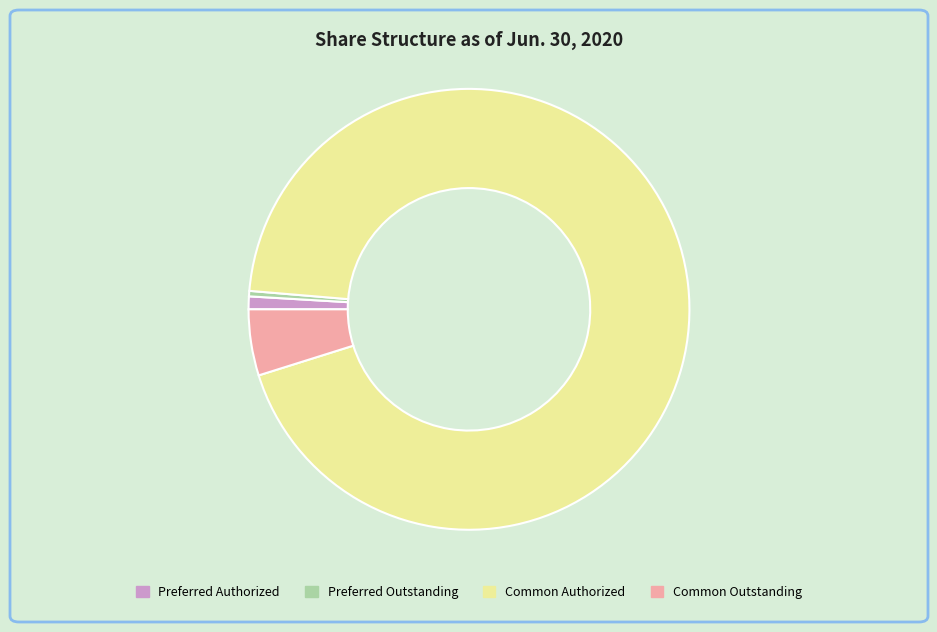

Which slice is the smallest?

Preferred Outstanding